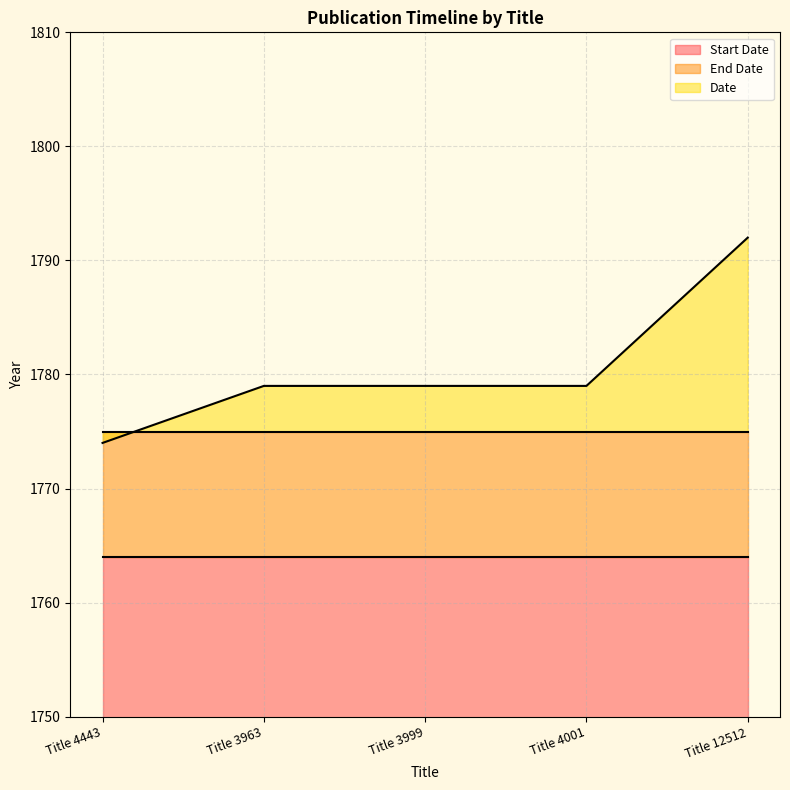

What is the label of the 2nd point from the right?

Title 4001